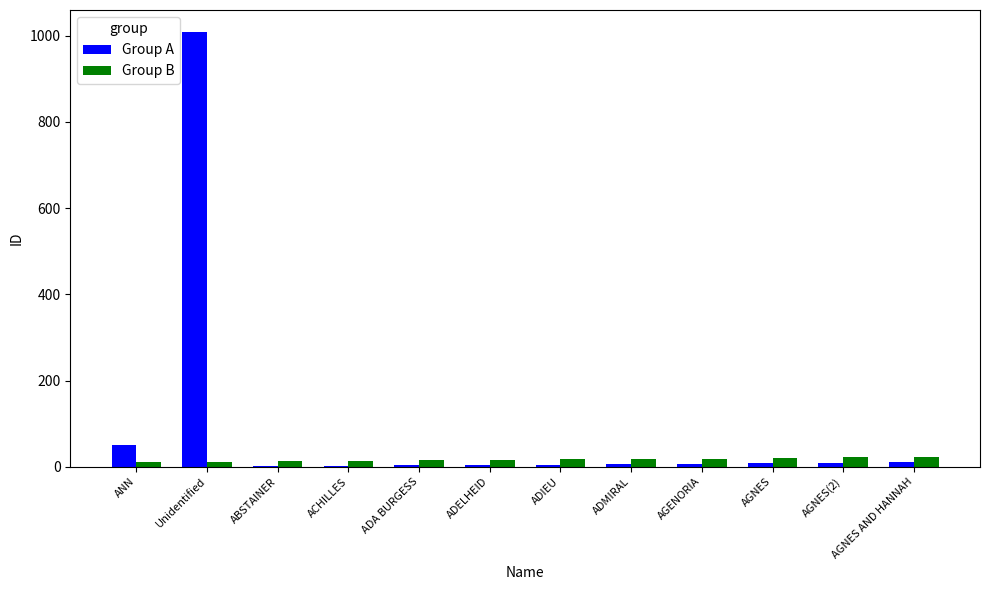

Are the bars grouped side by side (vs. stacked)?

Yes